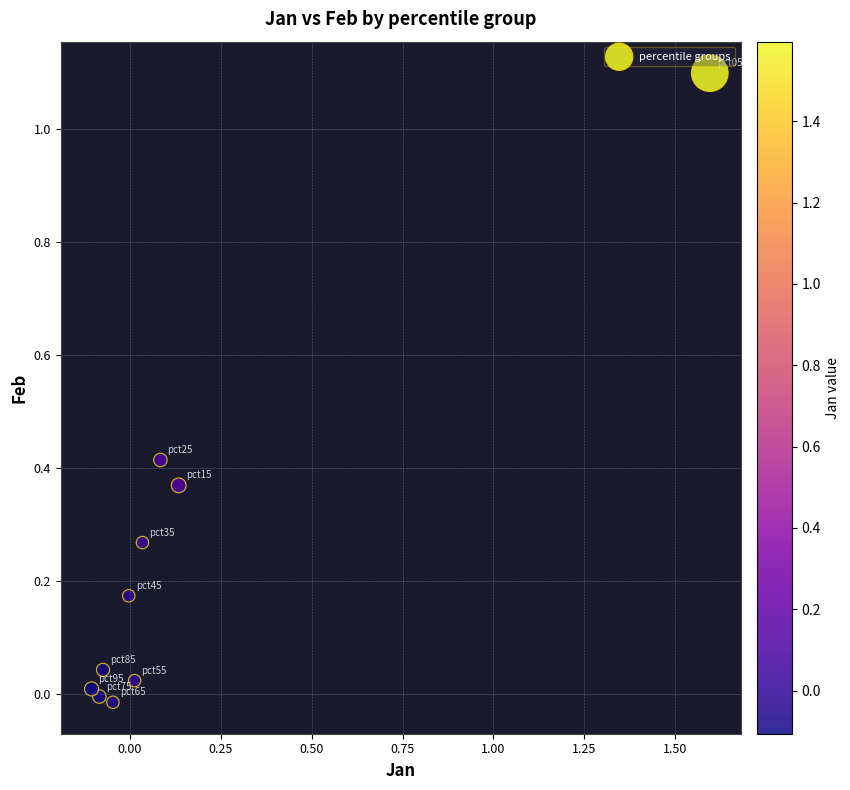

What is the range of Y values (max minus min)?

1.1